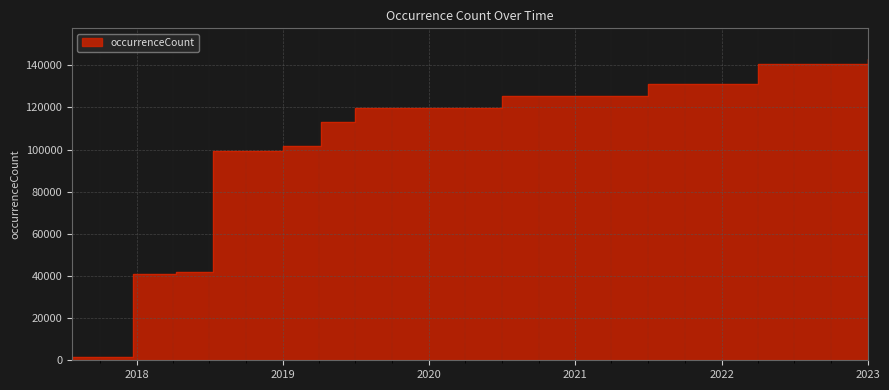

What is the sum of the values at 2020-01-01 and 2017-12-22?

160884